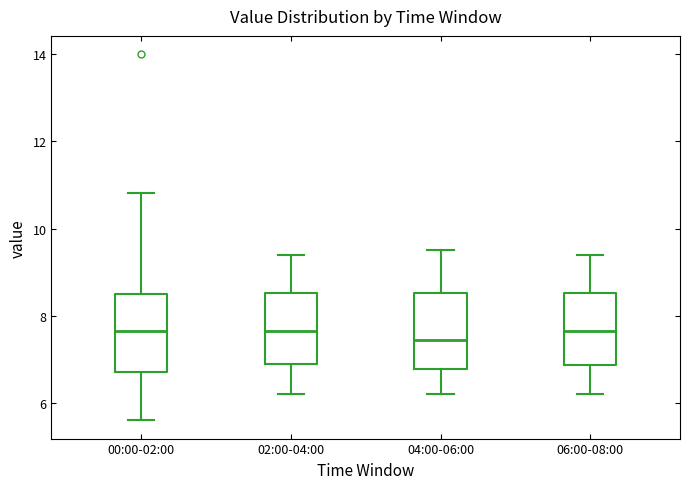

Reading left to right, read every box against the y-axis: the position of its median line, the range the box covers, and the ends of its whiskers. The values are not printed on the chart, so give them approximately, as read against the axis.

00:00-02:00: median 7.6, box 6.8 to 8.4, whiskers 5.6 to 10.8
02:00-04:00: median 7.6, box 7.0 to 8.6, whiskers 6.2 to 9.4
04:00-06:00: median 7.4, box 6.8 to 8.6, whiskers 6.2 to 9.6
06:00-08:00: median 7.6, box 6.8 to 8.6, whiskers 6.2 to 9.4